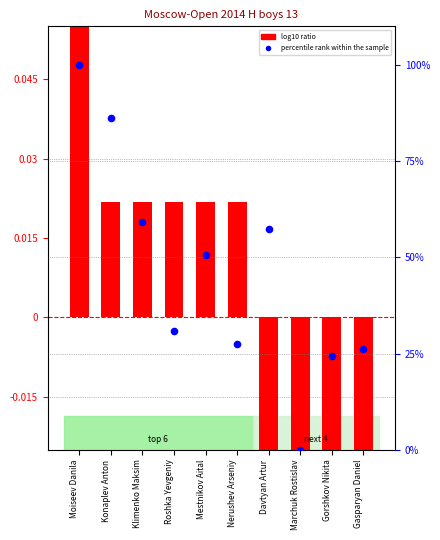

Which series has the largest Y range (max minus min)?

percentile rank within the sample